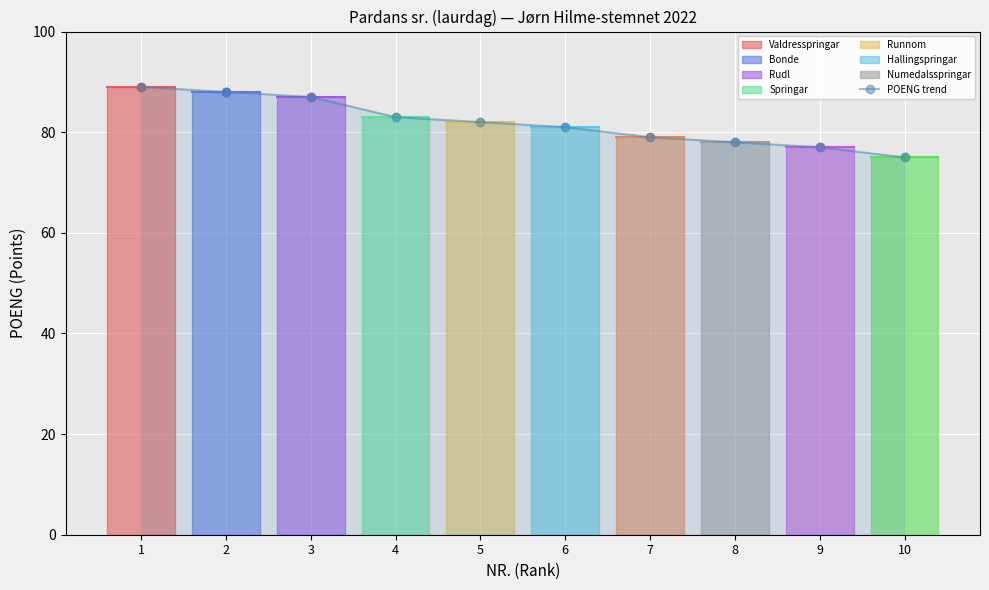

Reading left to right, transcribe all the data shown in this chart.

1=89	2=88	3=87	4=83	5=82	6=81	7=79	8=78	9=77	10=75